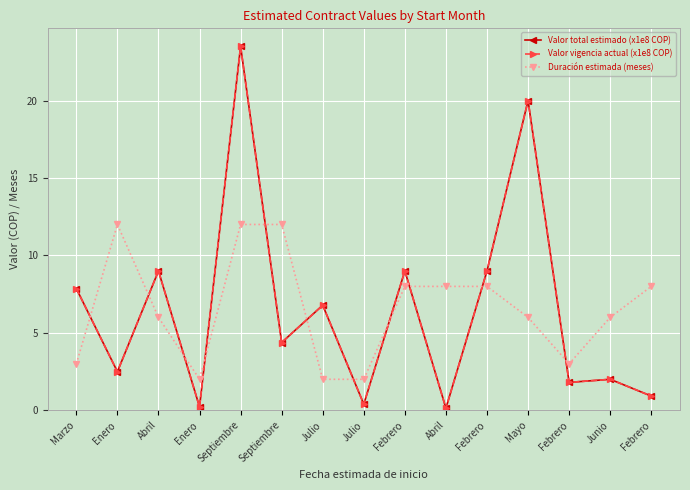

How many interior local peaks does the Duración estimada (meses) series have?

1